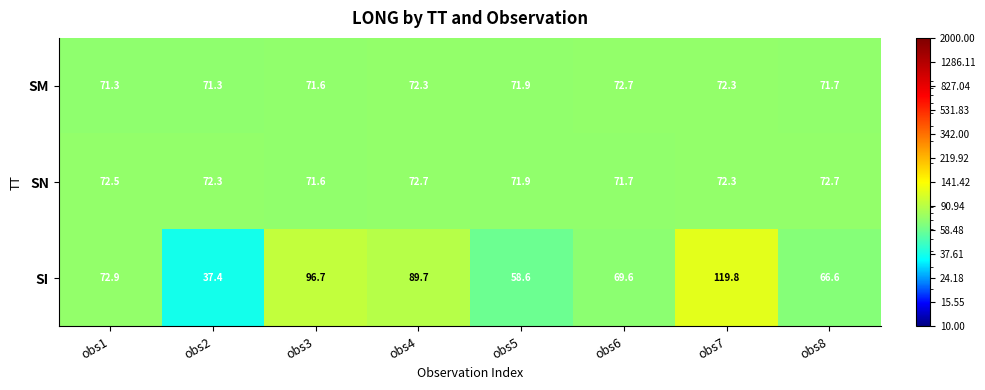

At which category does the chart reach its minimum across all series?

obs2